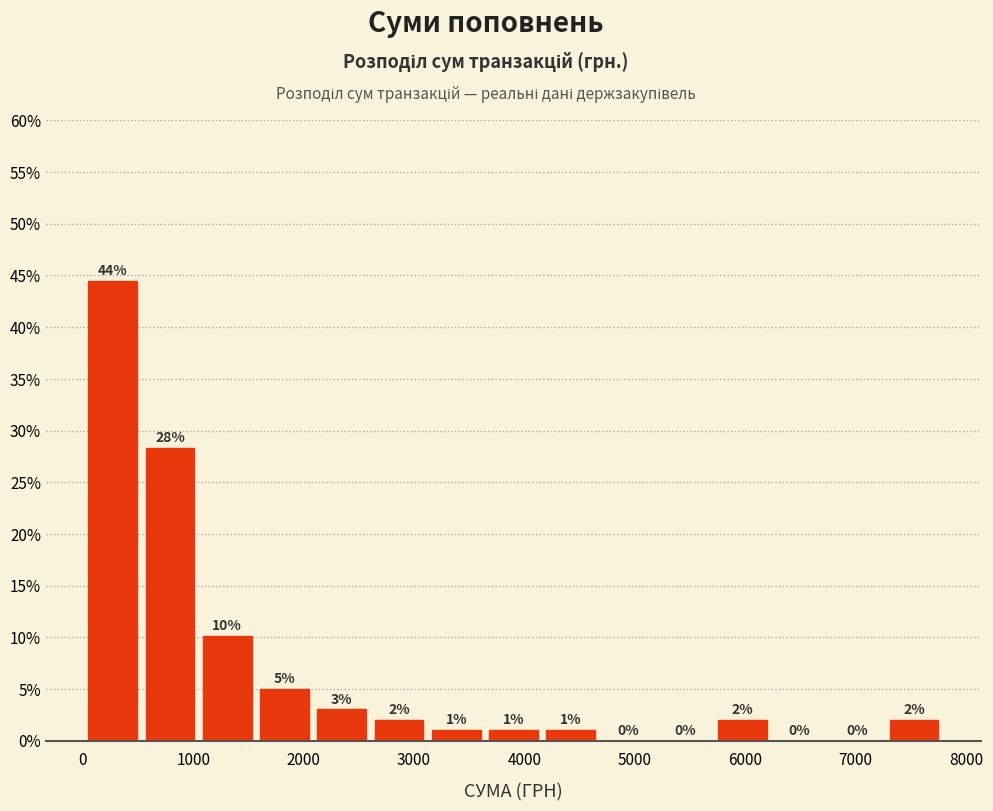

Over which range of the x-axis is the bar tallest?

100 to 600